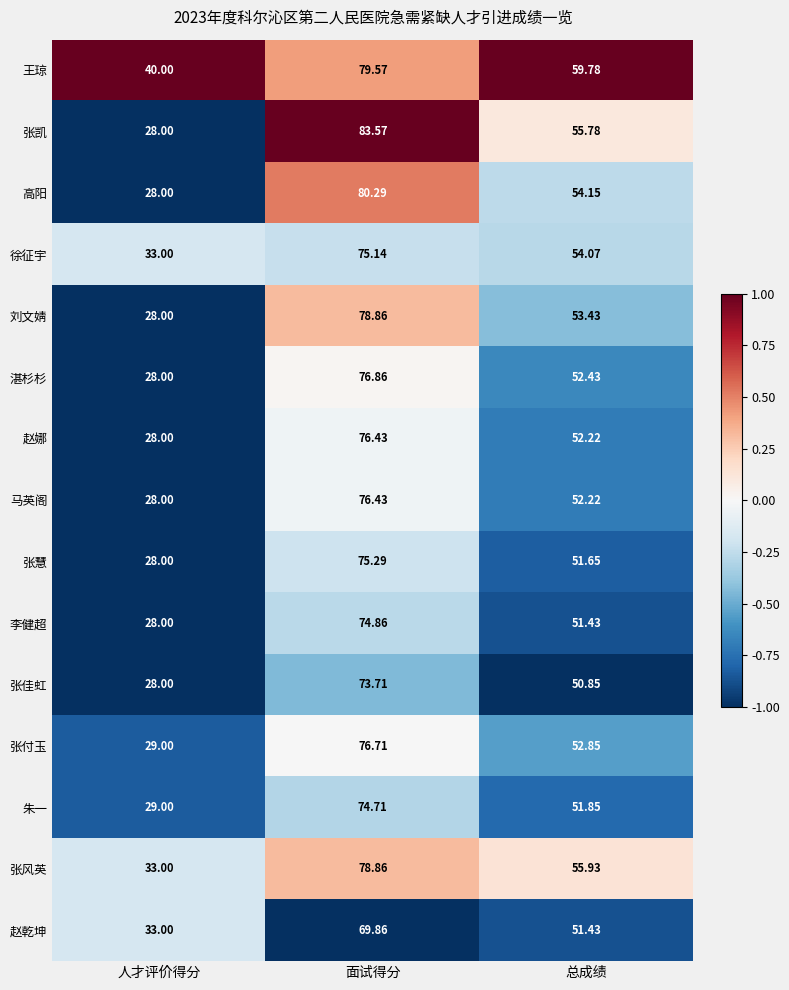

What is the total value across all series at 面试得分?

1151.2